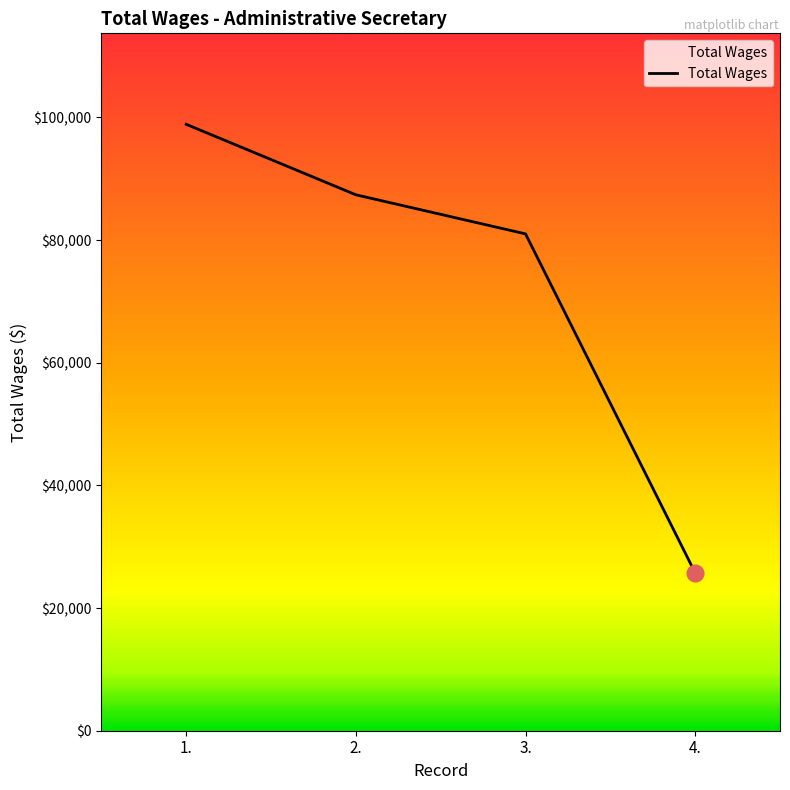

List the labels in order of value, smallest first.

4., 3., 2., 1.